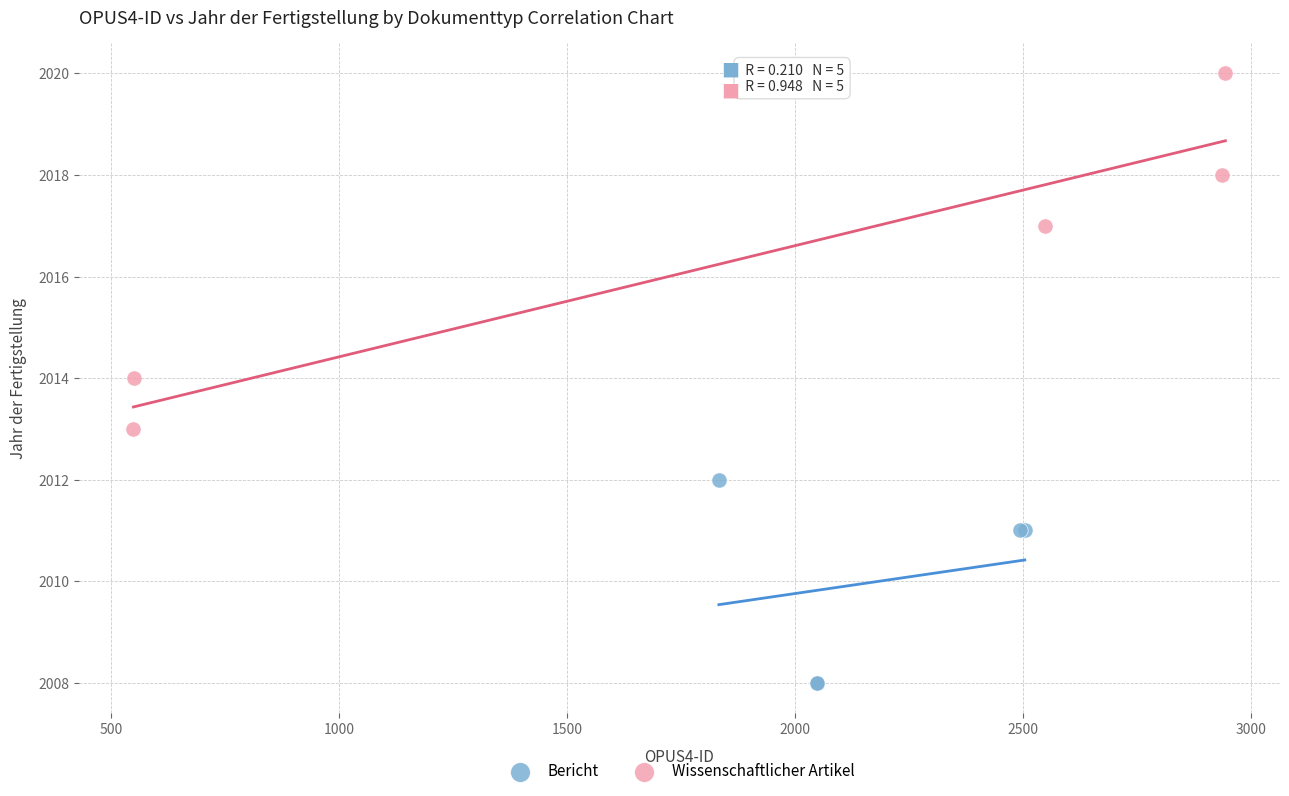

Which series contains the lowest Y value?

Bericht